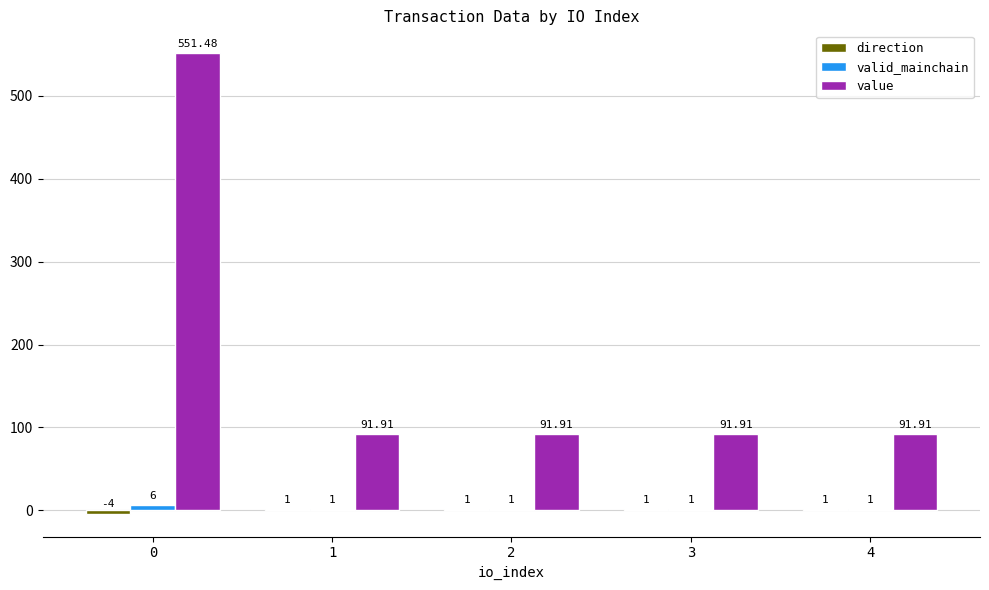

Between 0 and 1, which series saw the biggest shift?

value